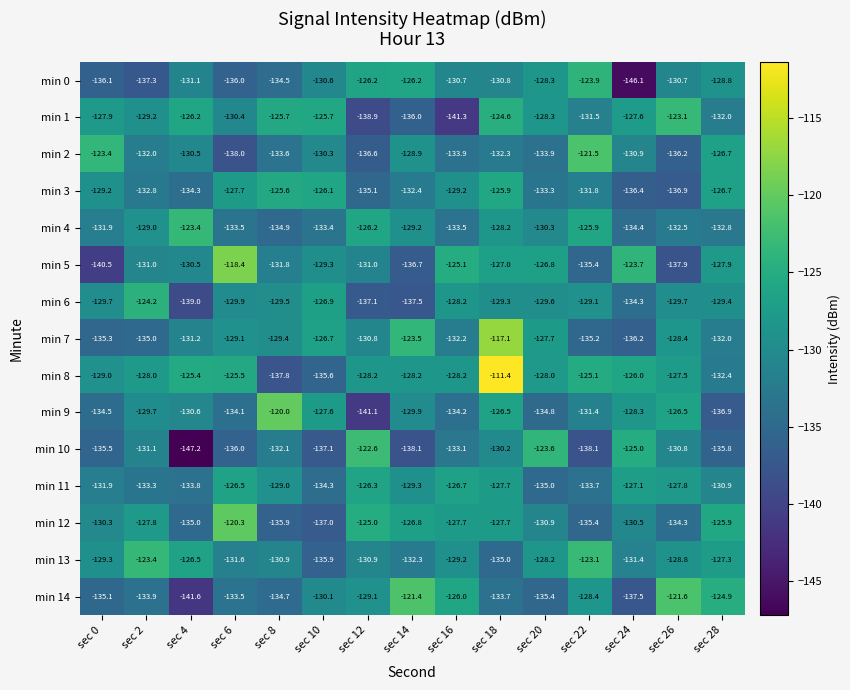

What is the sum of all min 0 values?

-1977.3